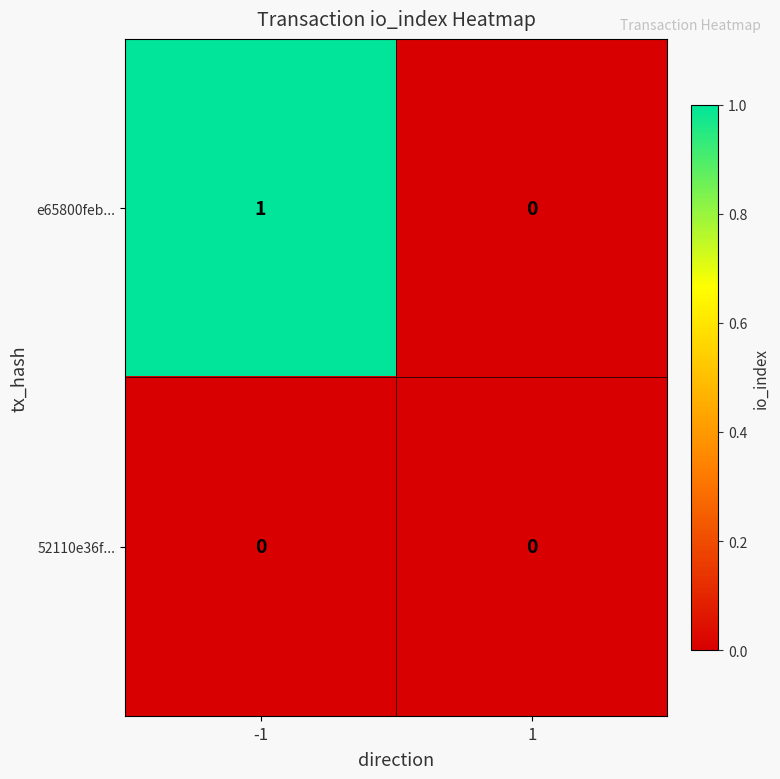

Reading left to right, what are all the values shown in this chart?

e65800feb...: -1=1	1=0
52110e36f...: -1=0	1=0